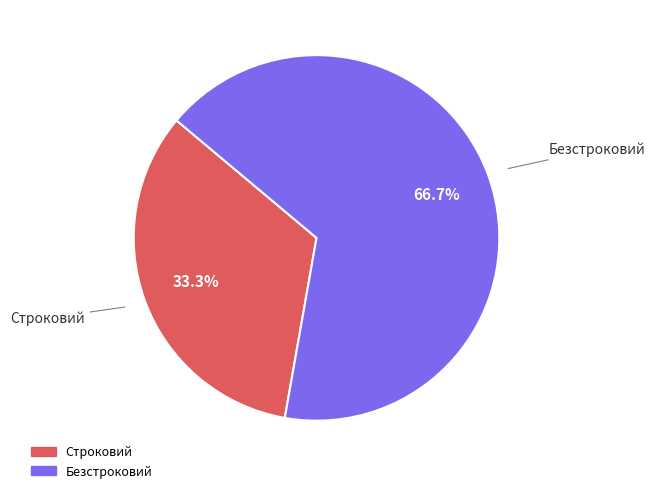

Approximately how many times larger is the value at Безстроковий compared to Строковий?

2.0